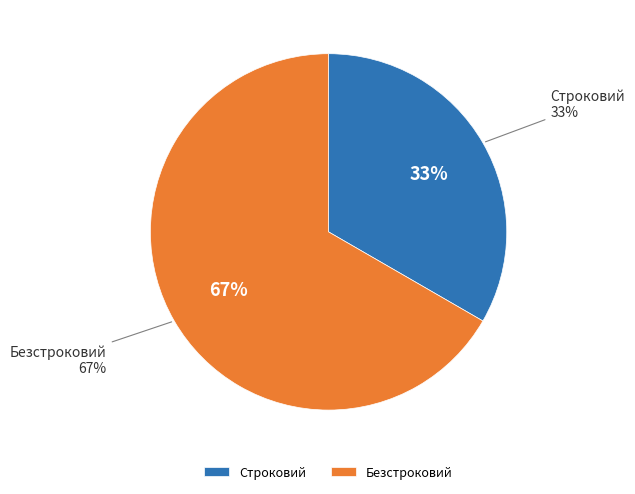

The Строковий slice represents 33% of the pie. True or false?

True